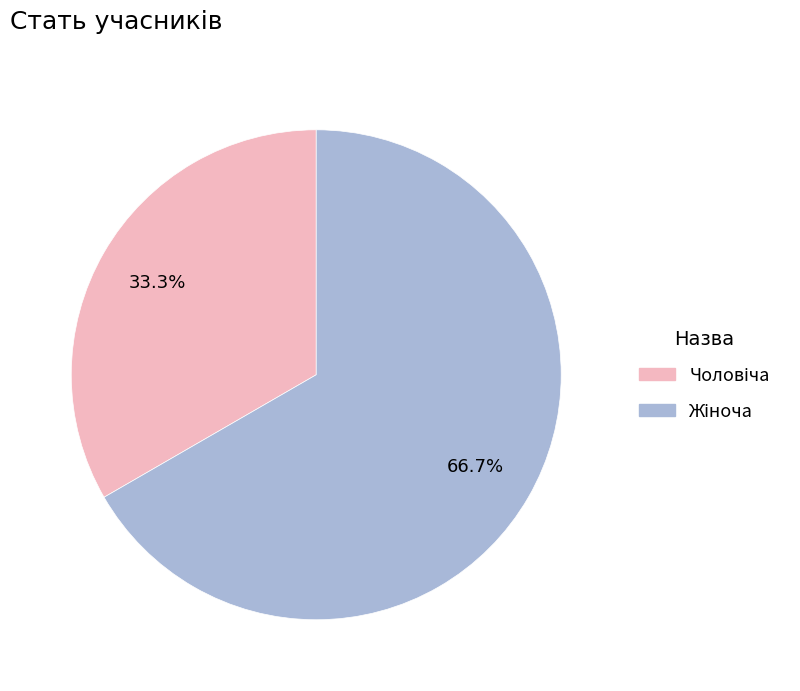

Does any single category account for the majority?

Yes